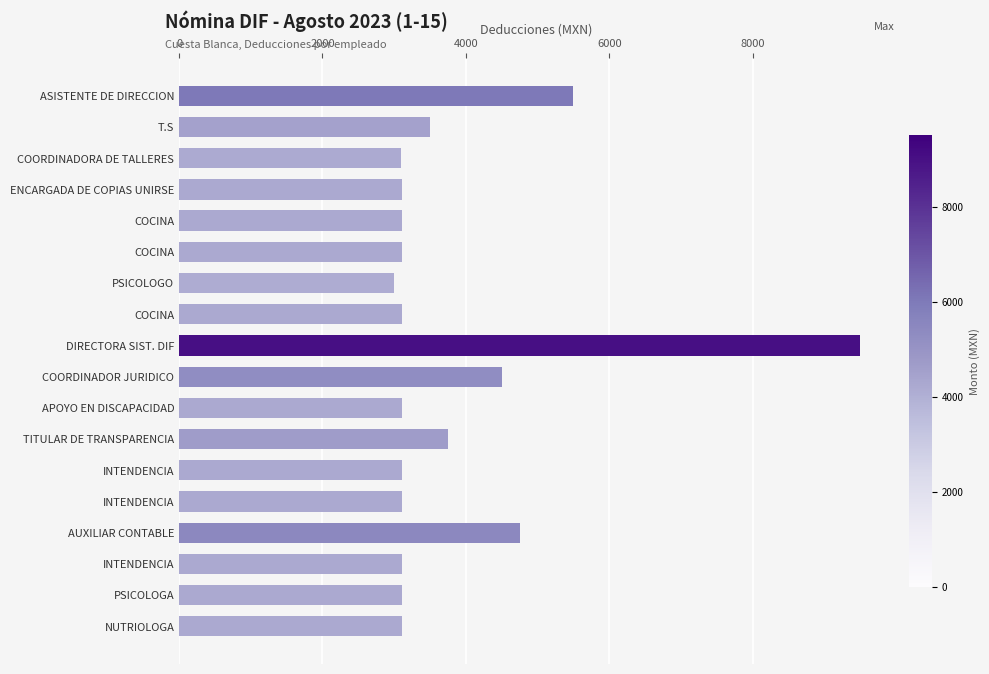

How many data points are above 3111?

16